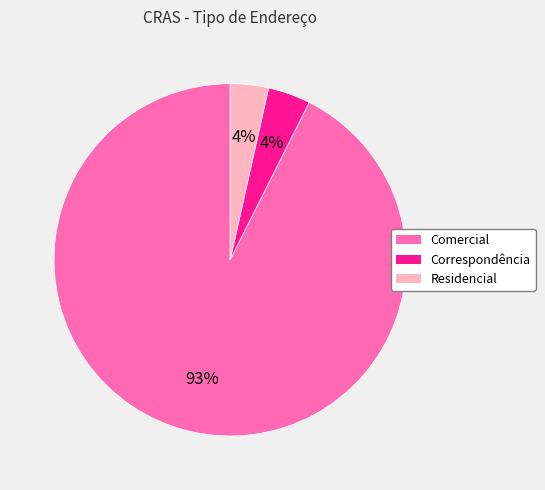

The Comercial slice represents 99% of the pie. True or false?

False